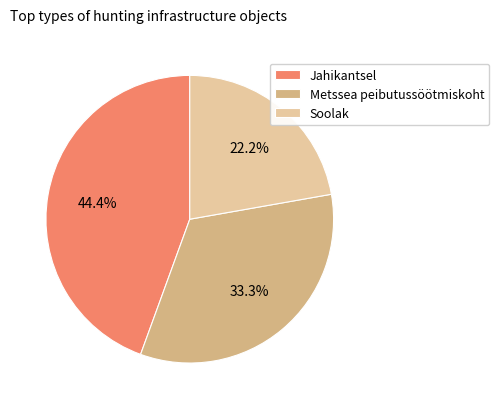

Does Metssea peibutussöötmiskoht represent more than half of the total?

No